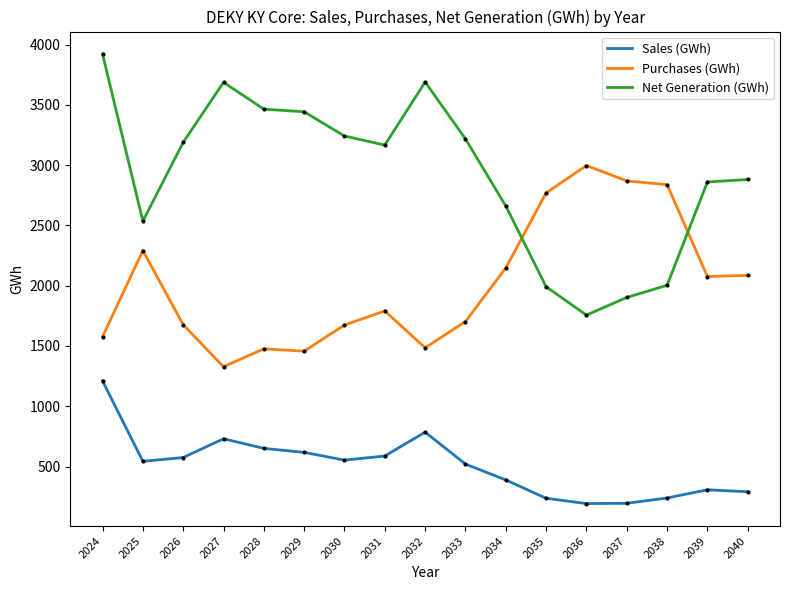

The value of Net Generation (GWh) at 2034 is 2661.2. True or false?

True